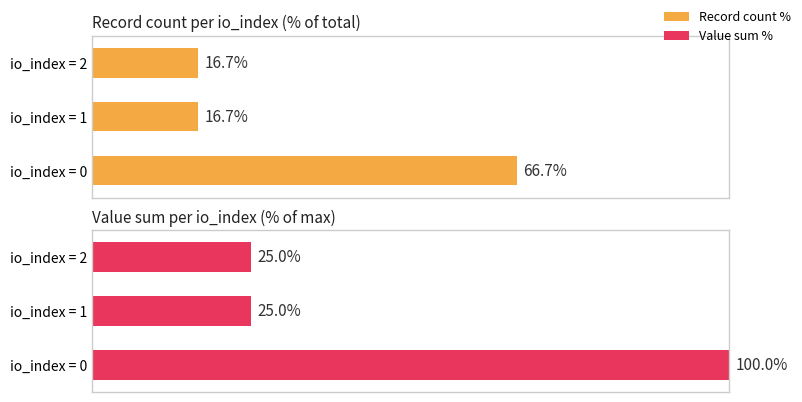

Reading left to right, extract all data points from this chart.

Record count %: 0=66.7	1=16.7	2=16.7
Value sum %: 0=100.0	1=25.0	2=25.0